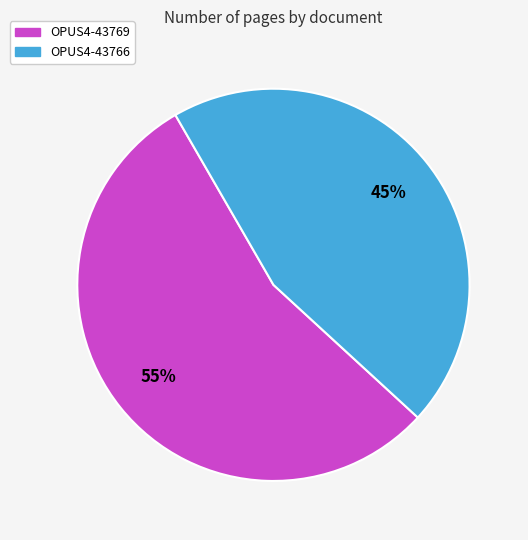

Which category accounts for the majority?

OPUS4-43769